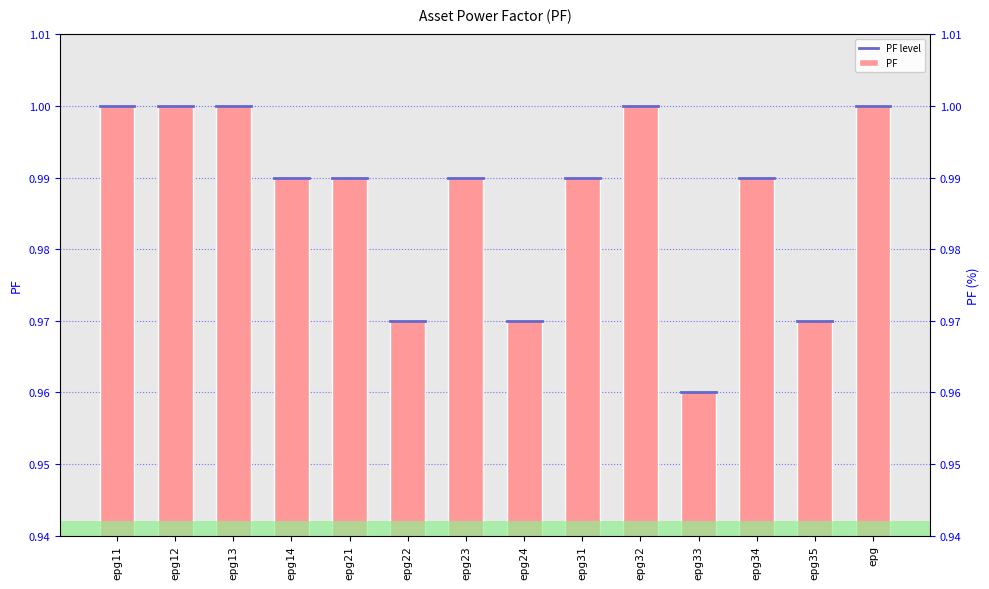

The chart shows a value of 0.6 at epg31. True or false?

False